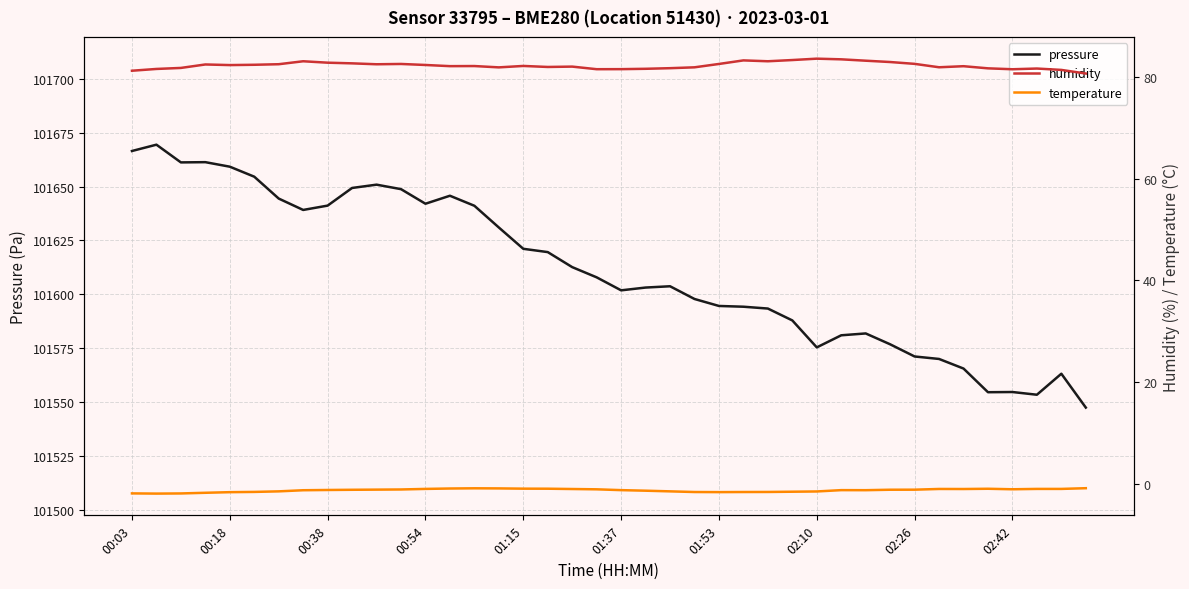

Is it true that pressure equals 101601.8 at 01:37?

True